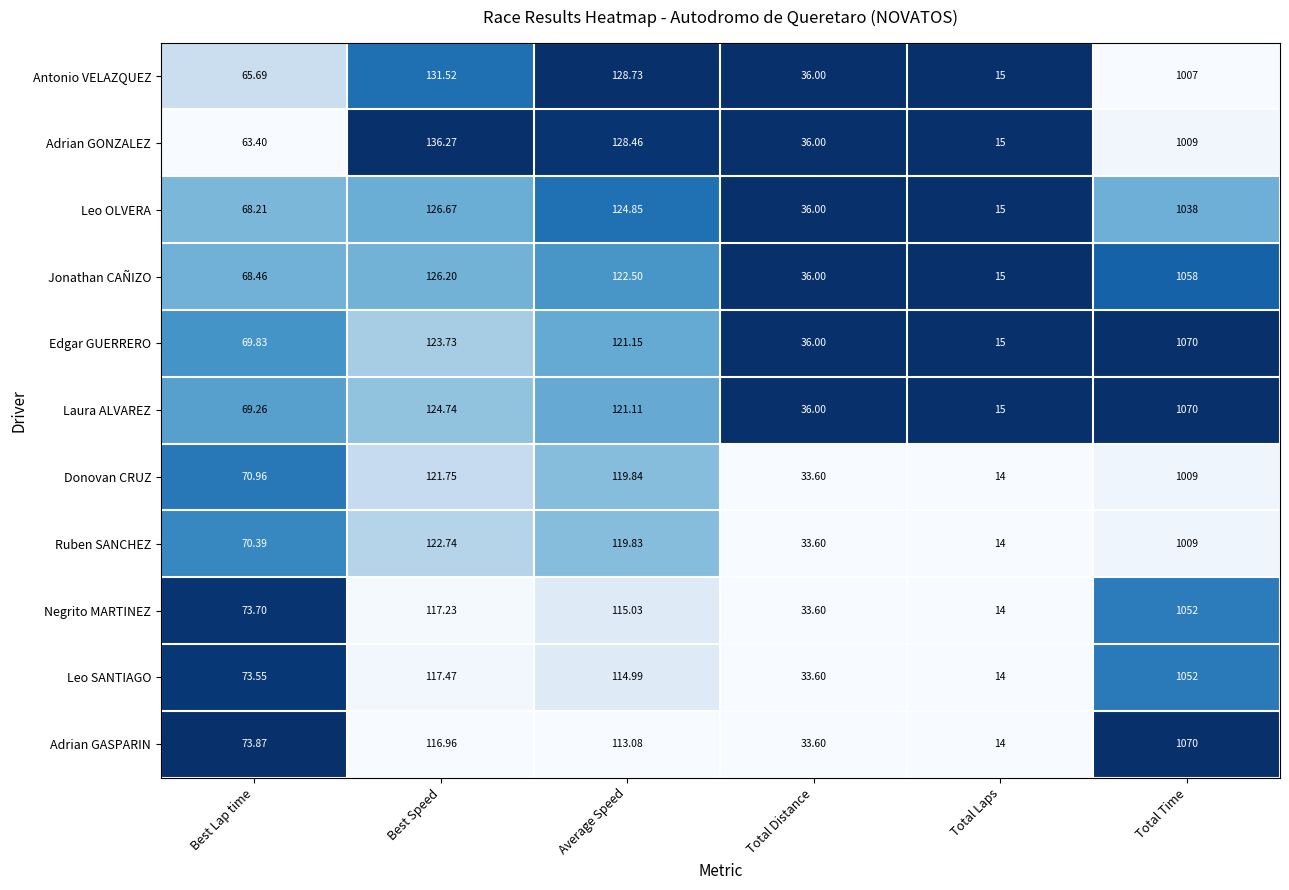

Where does the Donovan CRUZ series first go above 119?

Best Speed